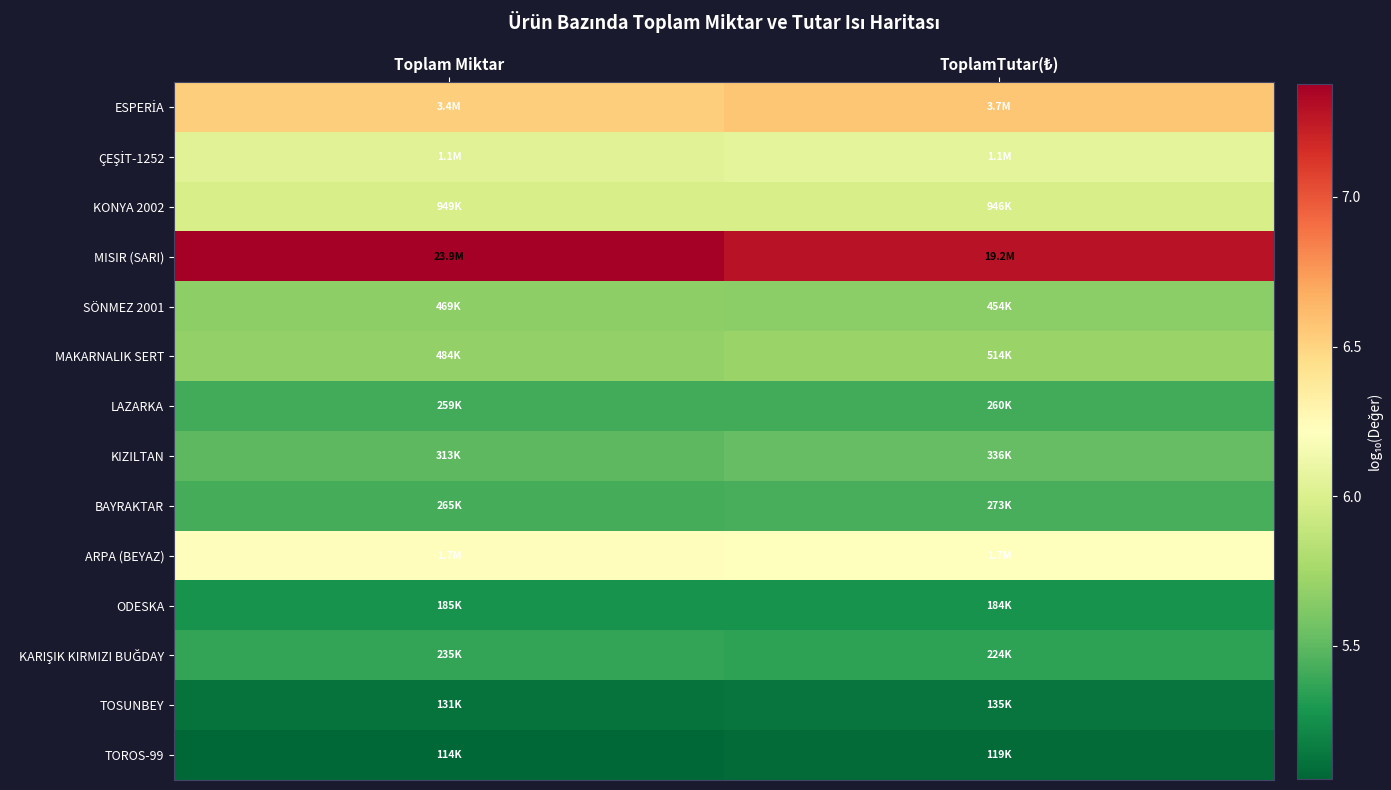

What is the spread (max minus min) of values at Toplam Miktar?

2.3